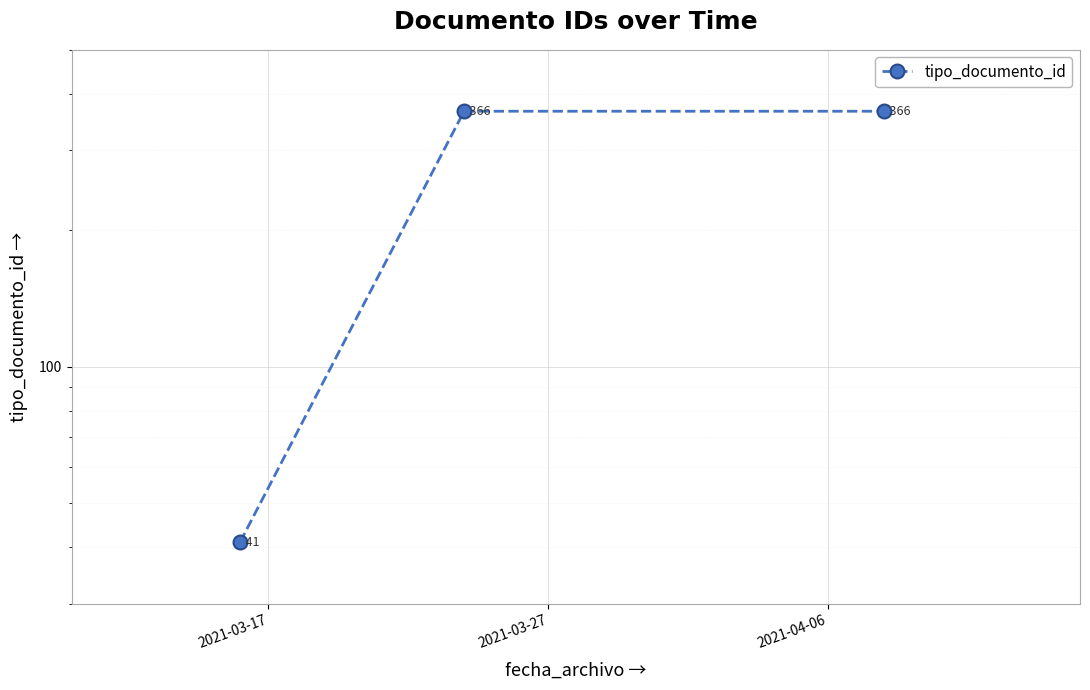

What is the sum of all values?

773